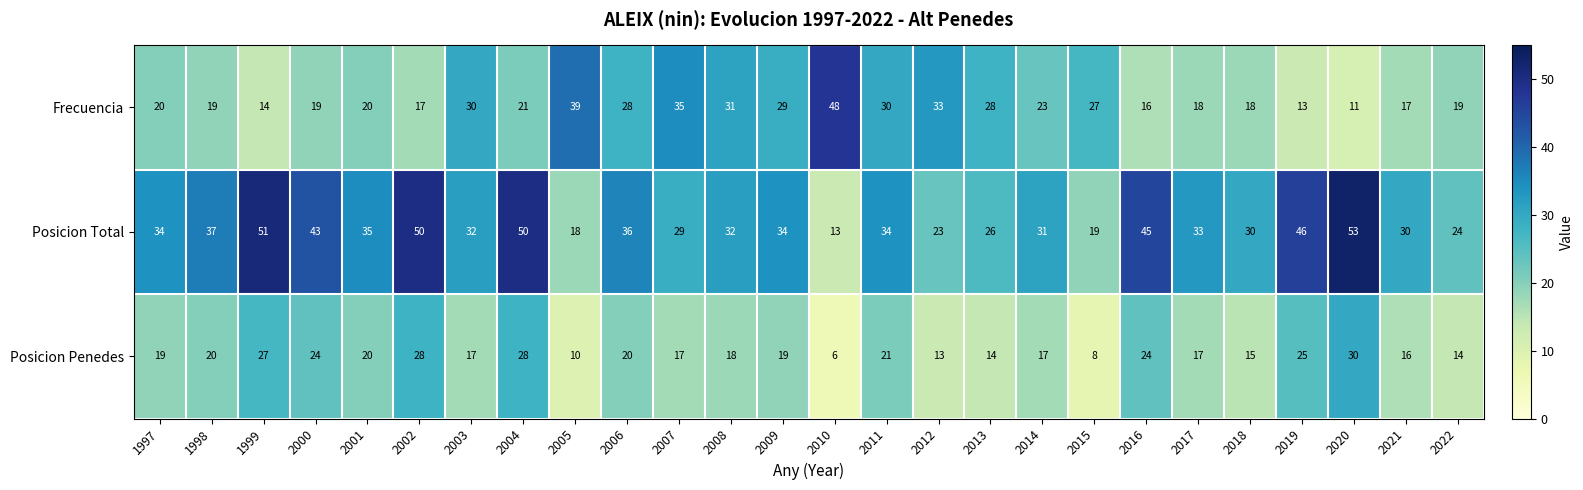

Which series has the widest spread of values?

Posicion Total